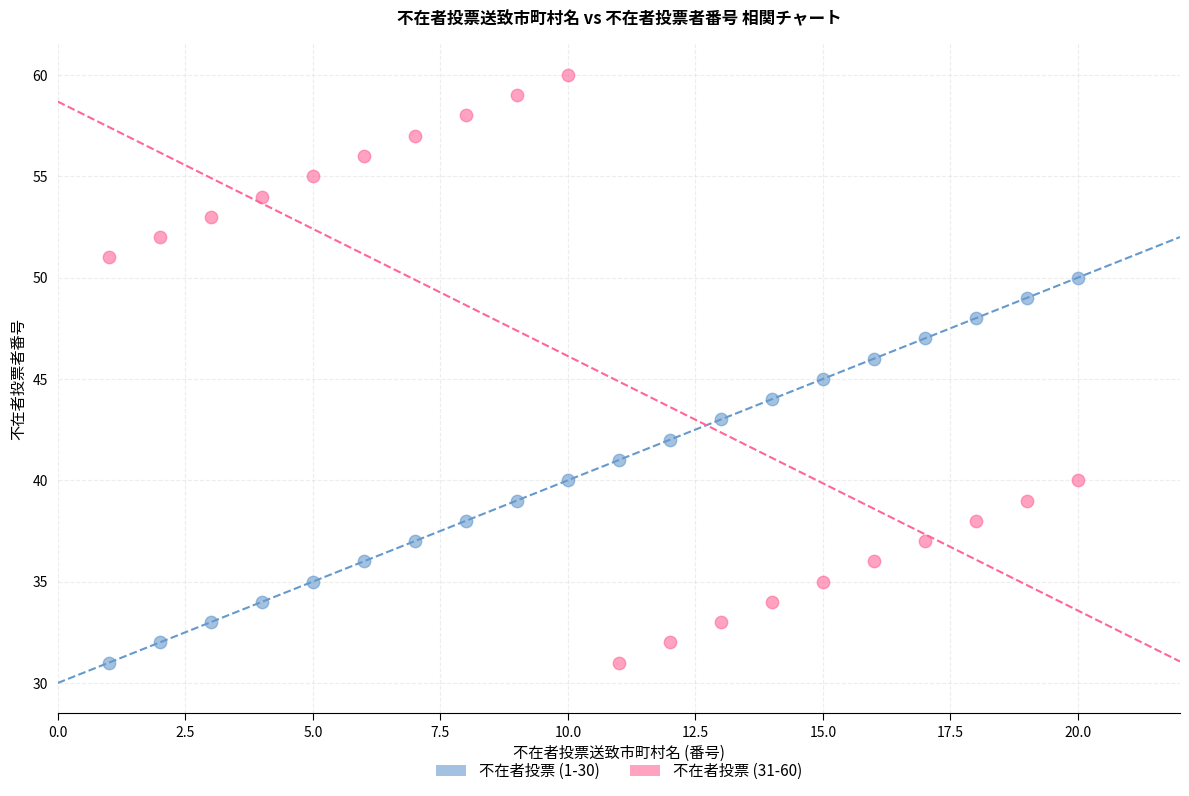

Which series has the widest spread of Y values?

不在者投票 (31-60)